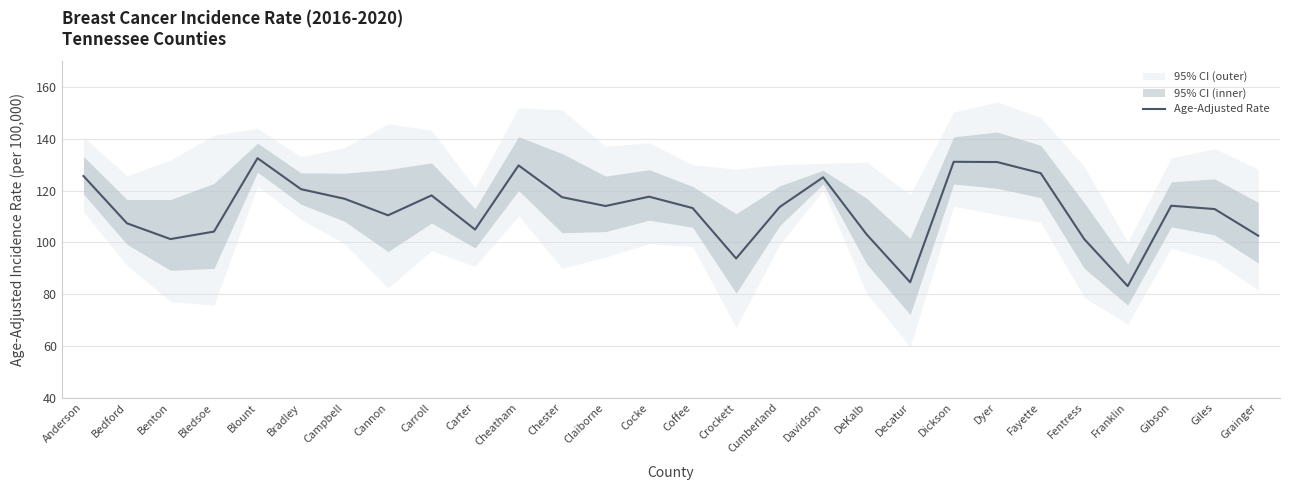

Rank the categories by value from highest to lowest.

Blount, Dickson, Dyer, Cheatham, Fayette, Anderson, Davidson, Bradley, Carroll, Cocke, Chester, Campbell, Gibson, Claiborne, Cumberland, Coffee, Giles, Cannon, Bedford, Carter, Bledsoe, DeKalb, Grainger, Benton, Fentress, Crockett, Decatur, Franklin